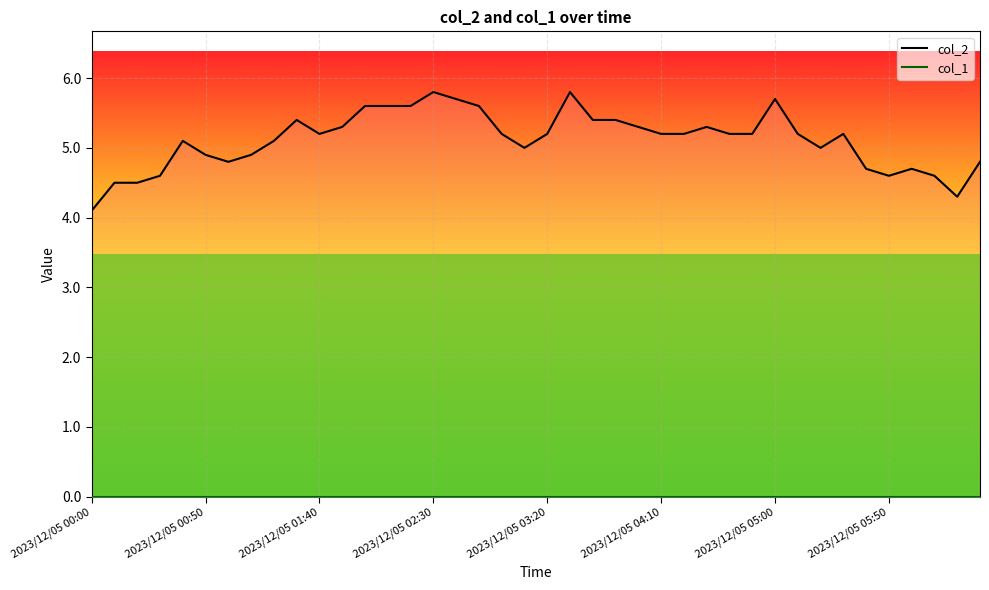

What value does the data have at 2023/12/05 02:30?

5.8